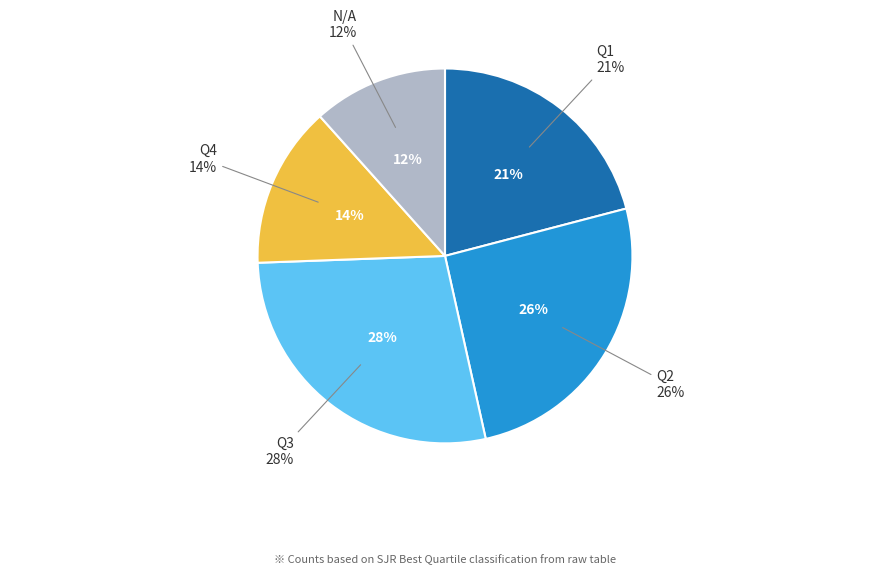

How many segments does this pie chart have?

5